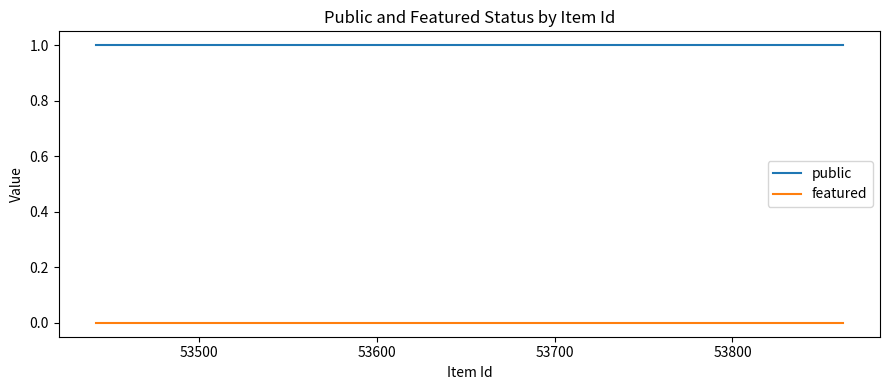

List the series in order of their overall mean, lowest first.

featured, public